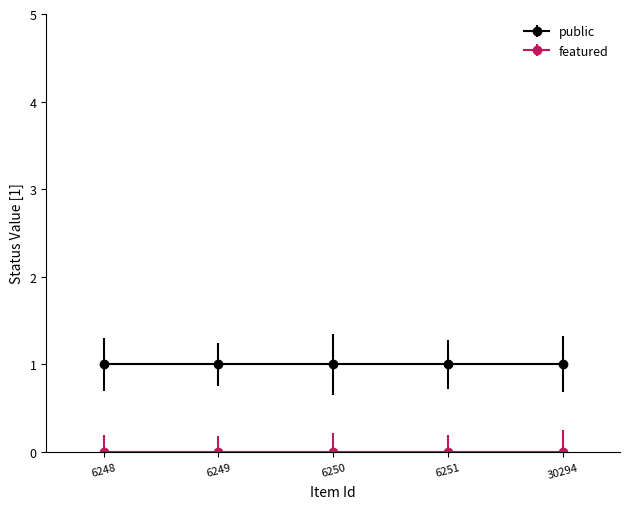

At how many categories does at least one series exceed 0?

5